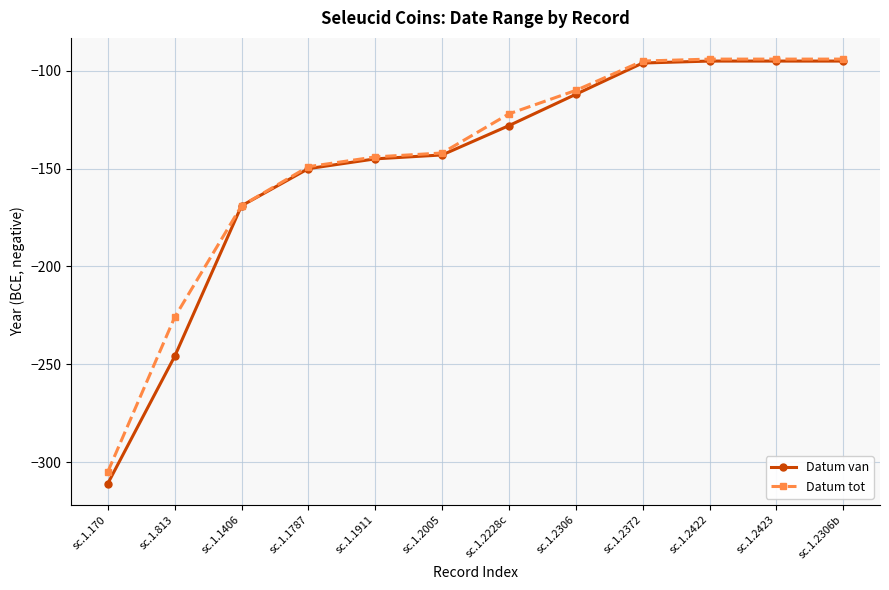

True or false: Datum tot has a value of -189 at sc.1.2306.

False